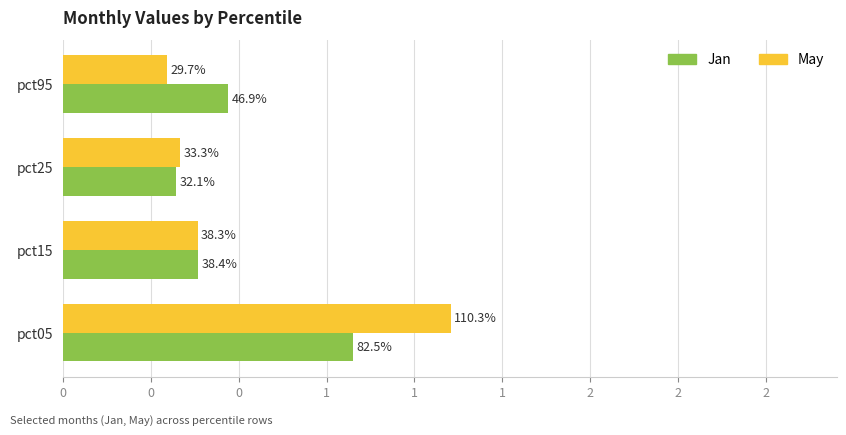

What are all the series names shown in the legend?

Jan, May